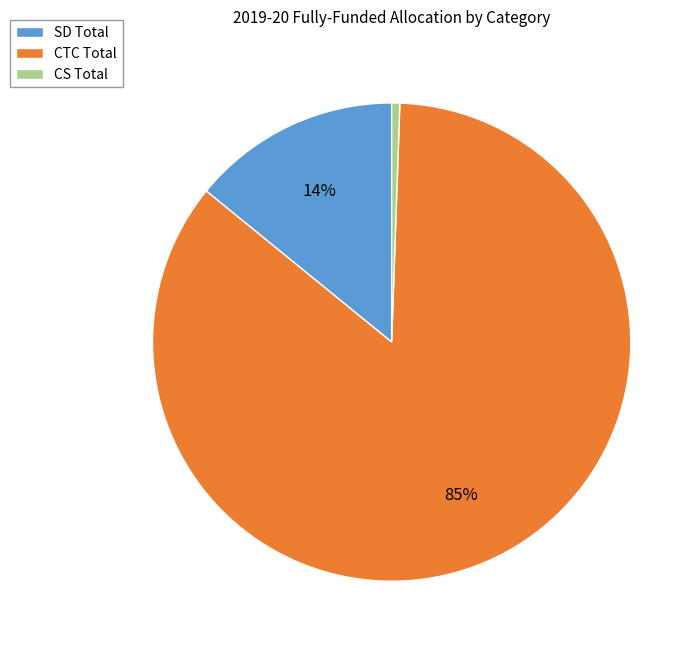

Is it true that CTC Total is 92% of the pie?

False